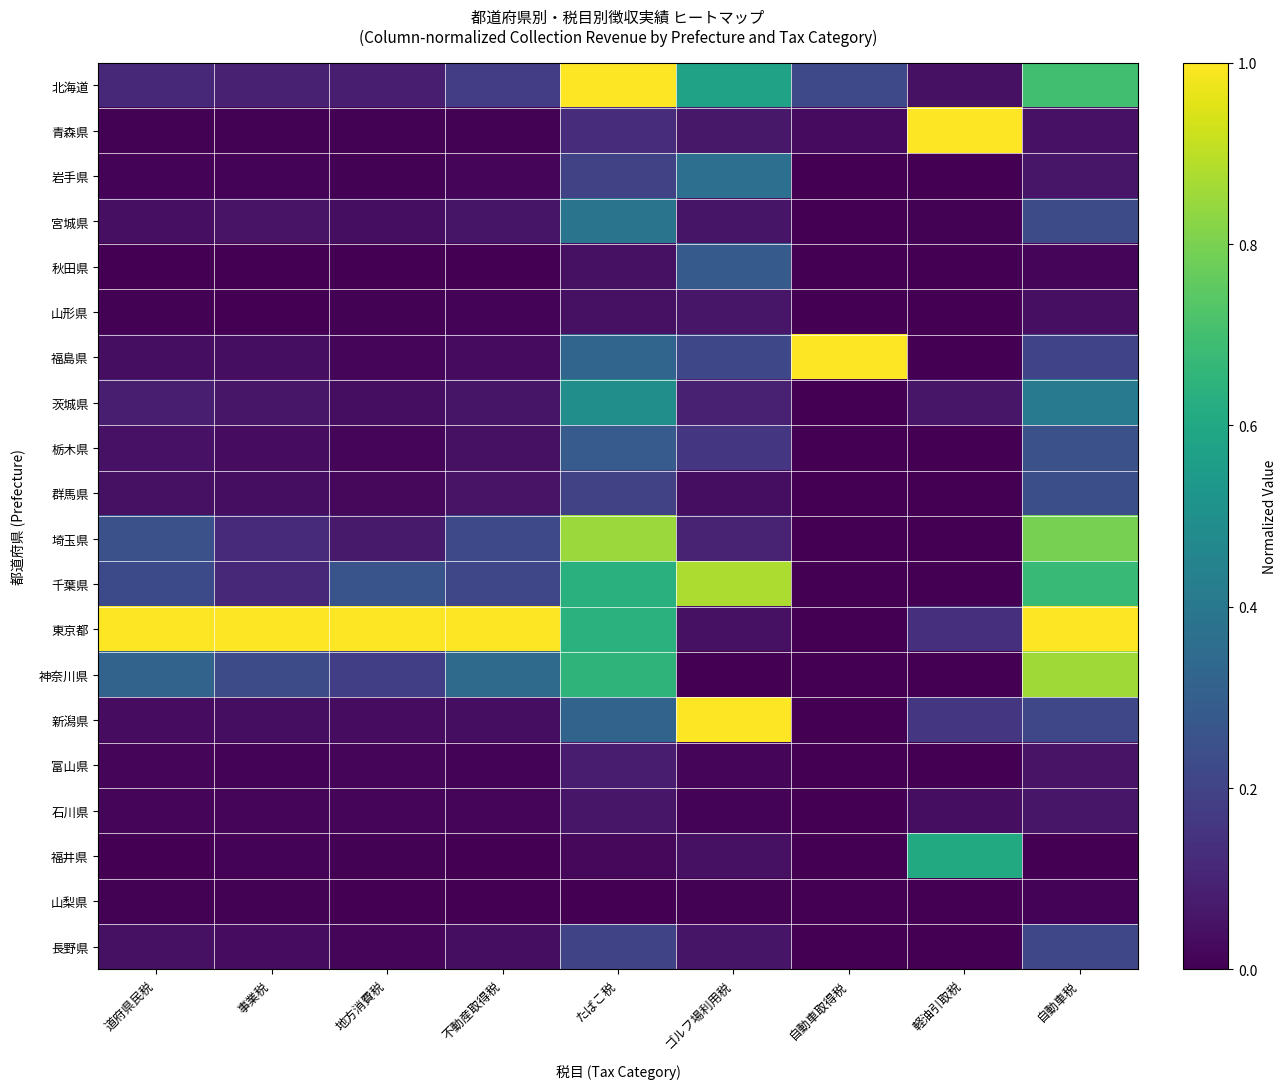

Which label corresponds to the smallest value in the chart?

自動車取得税